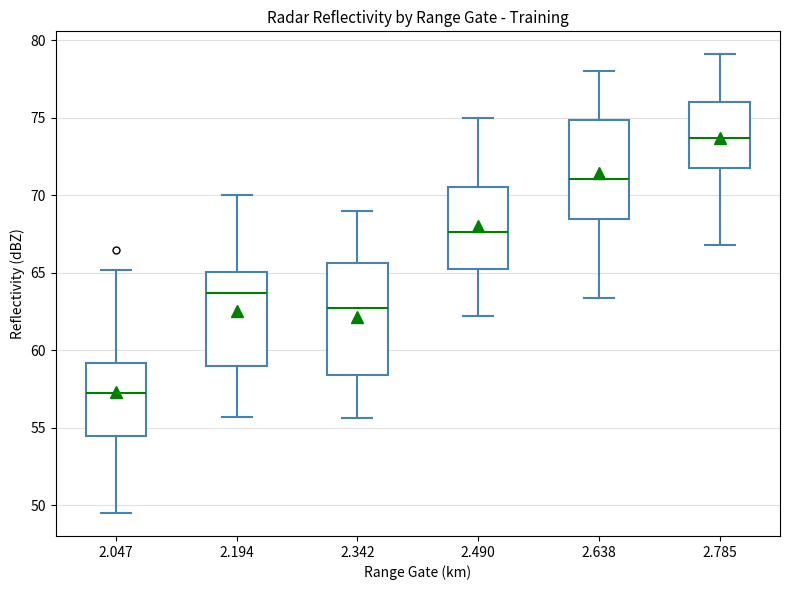

Reading left to right, transcribe this box plot: for each box, give where its median line is, the range the box spans, and where its two whiskers end, as read against the y-axis. The values are not printed on the chart, so give them approximately, as read against the axis.

2.047: median 57.5, box 54.5 to 59.0, whiskers 49.5 to 65.0
2.194: median 63.5, box 59.0 to 65.0, whiskers 55.5 to 70.0
2.342: median 62.5, box 58.5 to 65.5, whiskers 55.5 to 69.0
2.490: median 67.5, box 65.5 to 70.5, whiskers 62.0 to 75.0
2.638: median 71.0, box 68.5 to 75.0, whiskers 63.5 to 78.0
2.785: median 73.5, box 72.0 to 76.0, whiskers 67.0 to 79.0